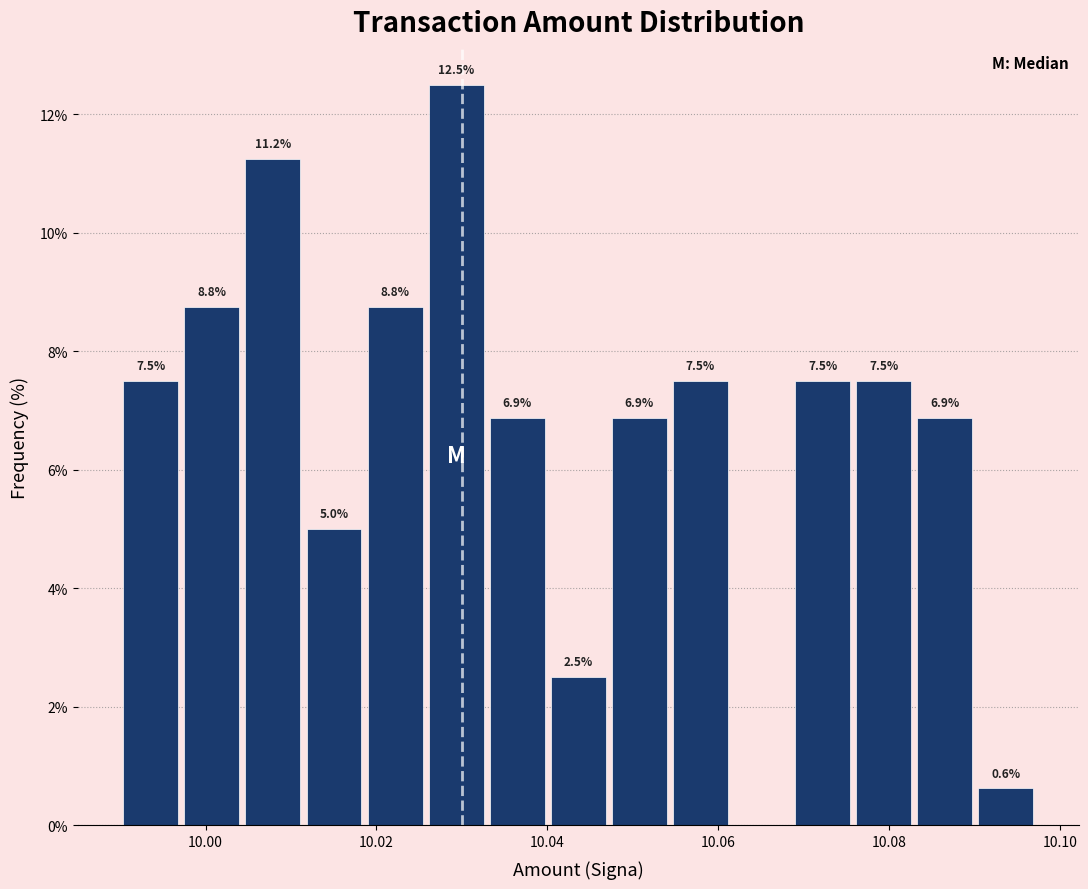

Around what value on the x-axis is the tallest bar? Give the approximate position of its centre, as read against the axis.

10.030